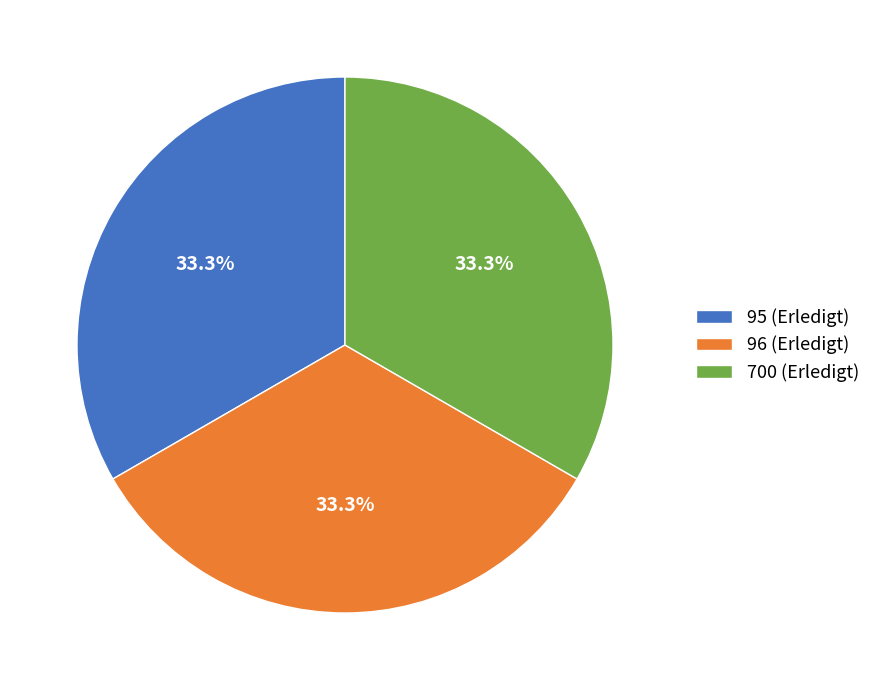

What percentage do 700 (Erledigt) and 95 (Erledigt) together represent?

66.7%